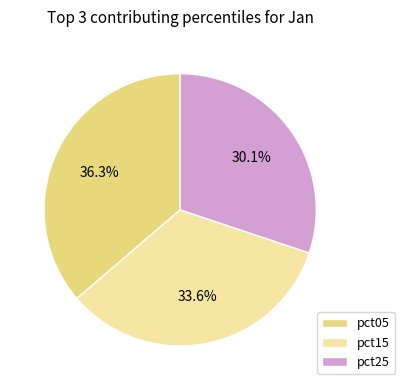

What is the smallest slice in the pie chart?

pct25